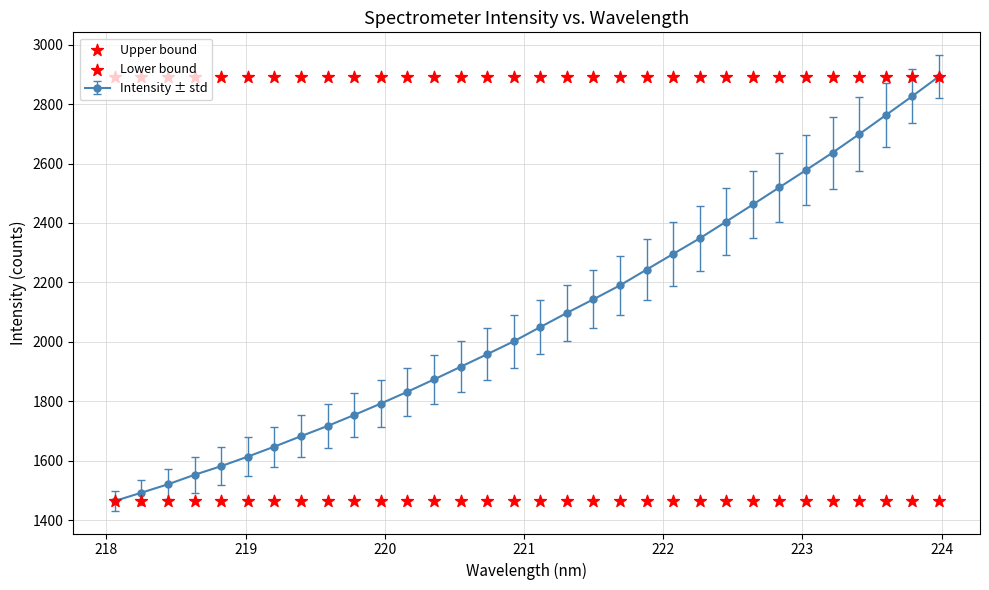

Which series reaches the minimum Y coordinate?

Lower bound